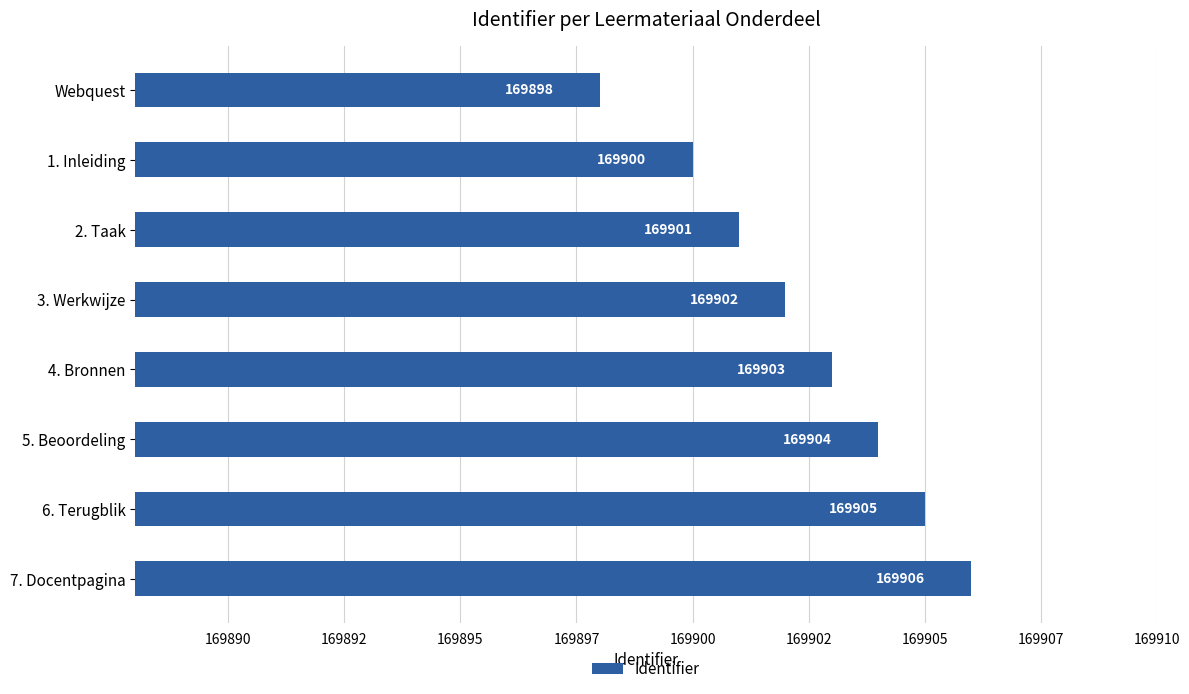

What is the average value?

169902